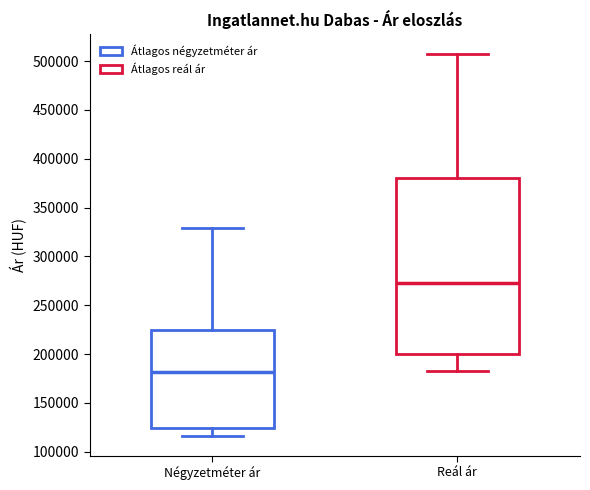

Reading left to right, read every box against the y-axis: the position of its median line, the range the box covers, and the ends of its whiskers. The values are not printed on the chart, so give them approximately, as read against the axis.

Négyzetméter ár: median 180000, box 125000 to 225000, whiskers 115000 to 330000
Reál ár: median 275000, box 200000 to 380000, whiskers 180000 to 510000